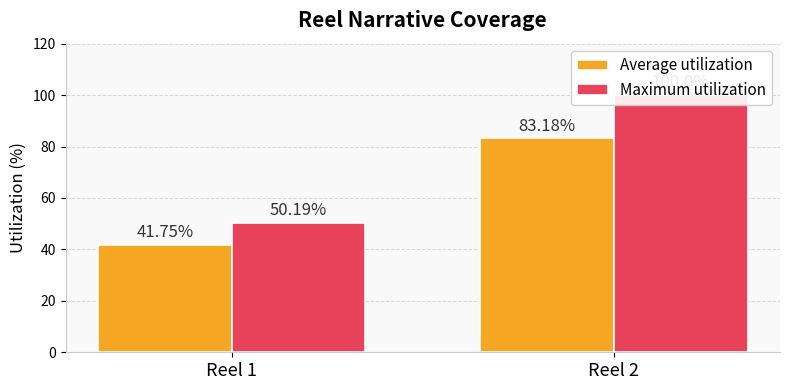

Is the value of Average utilization at Reel 1 greater than the value of Maximum utilization at Reel 1?

No